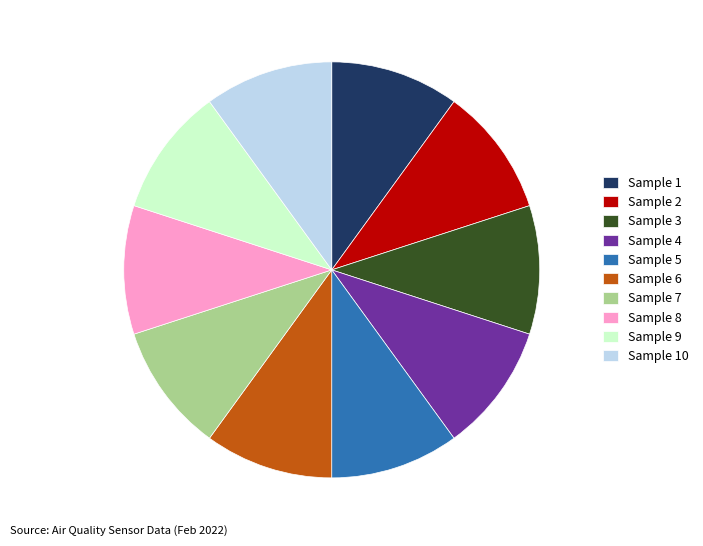

Combined, do Sample 1 and Sample 8 account for over 50%?

No